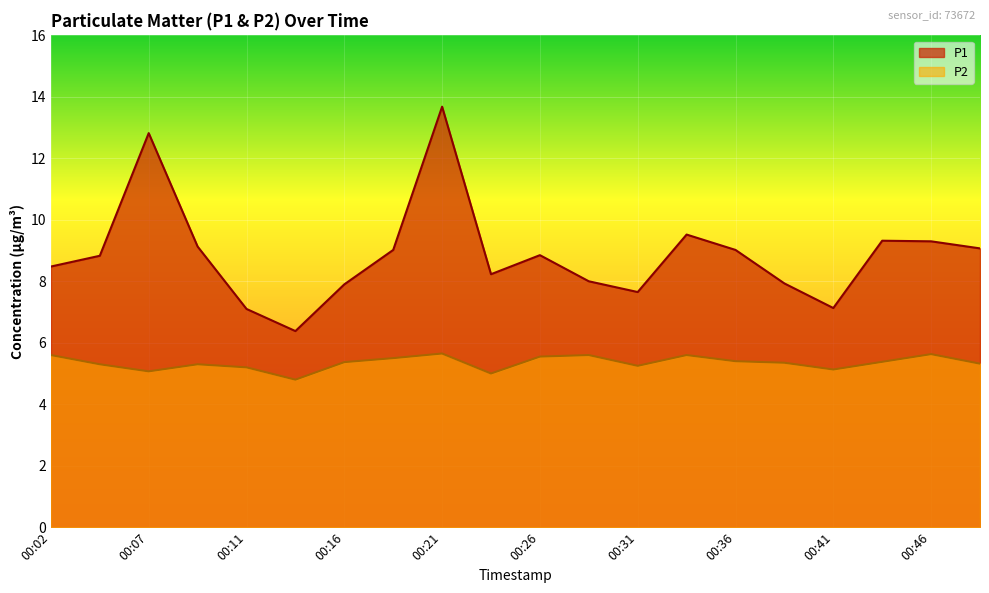

Reading right to left, what are all the values shown in this chart?

P1: 9.1	9.3	9.3	7.1	7.9	9.0	9.5	7.7	8.0	8.8	8.2	13.7	9.0	7.9	6.4	7.1	9.1	12.8	8.8	8.5
P2: 5.3	5.6	5.4	5.1	5.3	5.4	5.6	5.2	5.6	5.5	5.0	5.7	5.5	5.4	4.8	5.2	5.3	5.1	5.3	5.6